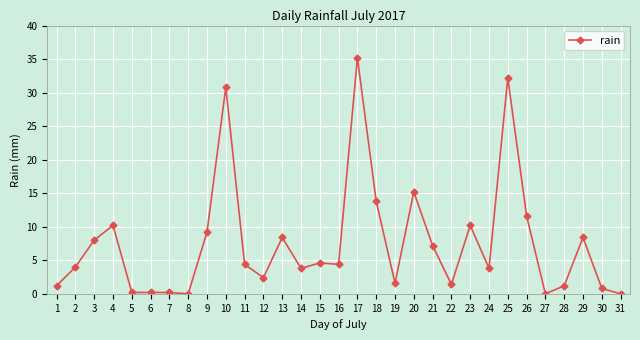

Reading right to left, transcribe all the data shown in this chart.

31=0.0	30=0.8	29=8.4	28=1.2	27=0.0	26=11.6	25=32.2	24=3.8	23=10.2	22=1.4	21=7.2	20=15.2	19=1.6	18=13.8	17=35.2	16=4.4	15=4.6	14=3.8	13=8.4	12=2.4	11=4.4	10=30.8	9=9.2	8=0.0	7=0.2	6=0.2	5=0.2	4=10.2	3=8.0	2=4.0	1=1.2